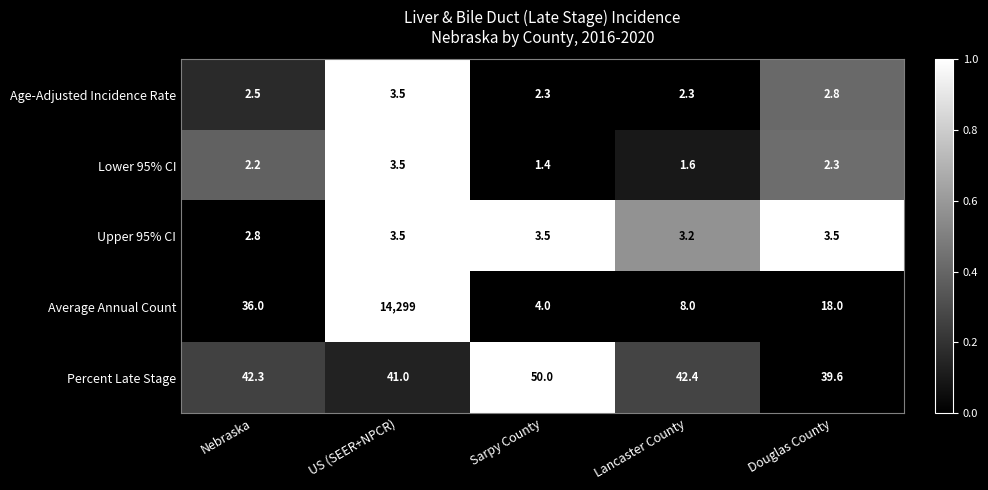

What is the sum of all Average Annual Count values?

14365.0